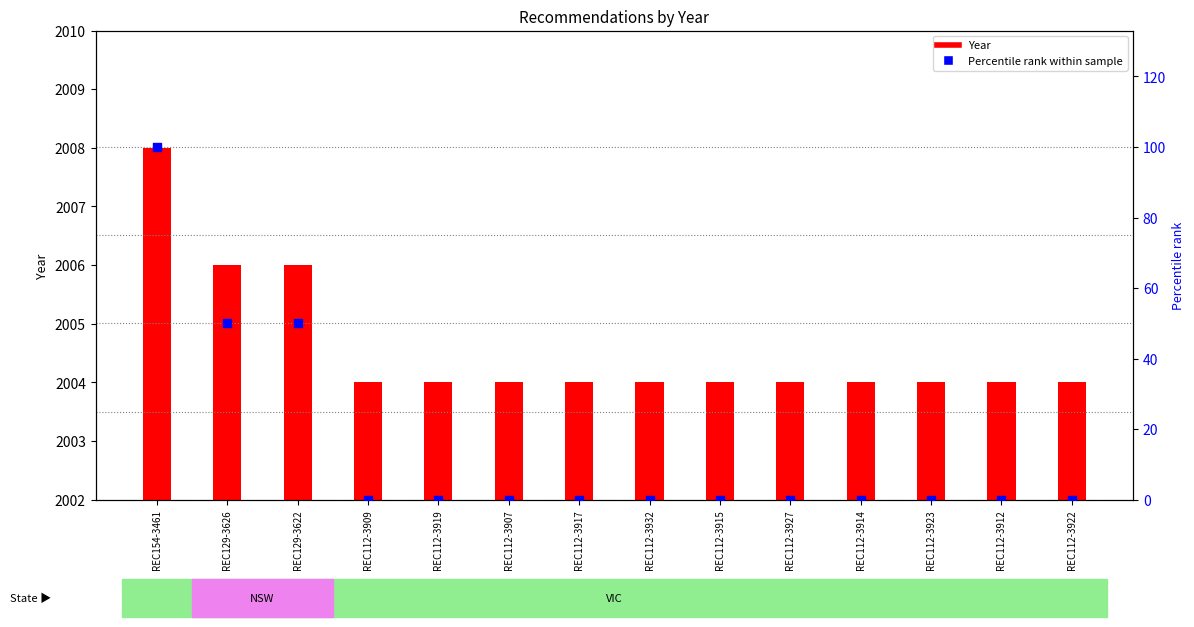

What are all the series names shown in the legend?

Year, Percentile rank within sample